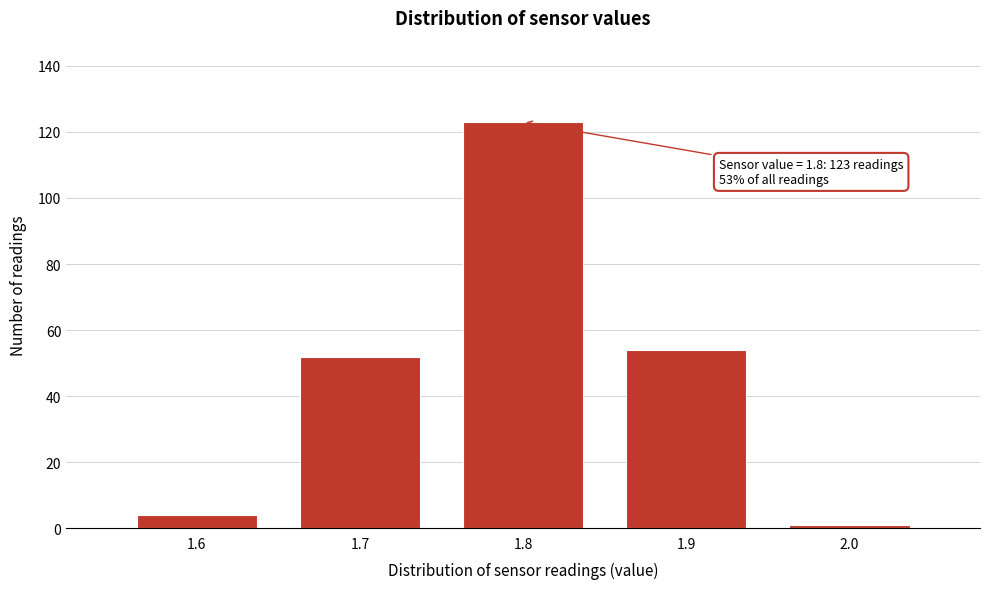

Over which range of the x-axis is the bar tallest?

1.75 to 1.85